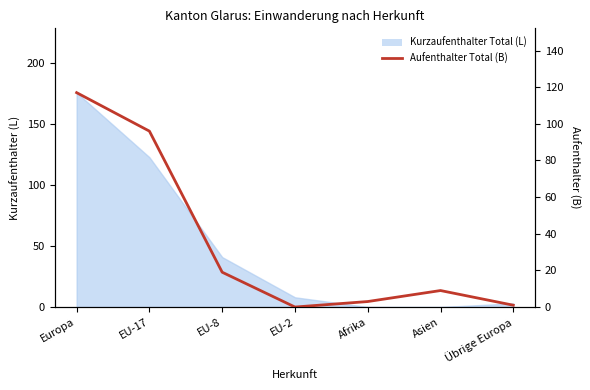

Rank the categories by value from lowest to highest.

EU-2, Übrige Europa, Afrika, Asien, EU-8, EU-17, Europa